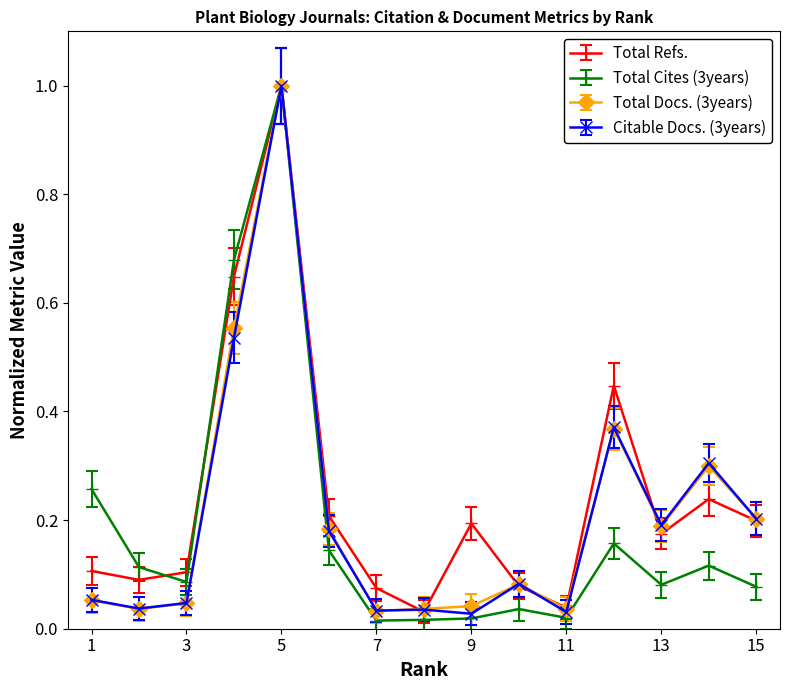

How many interior local valleys does the Total Refs. series have?

4